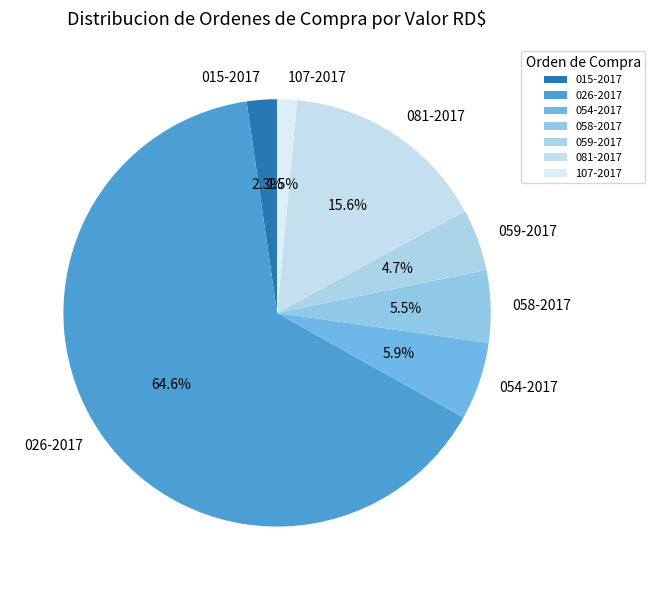

Which category accounts for the majority?

026-2017